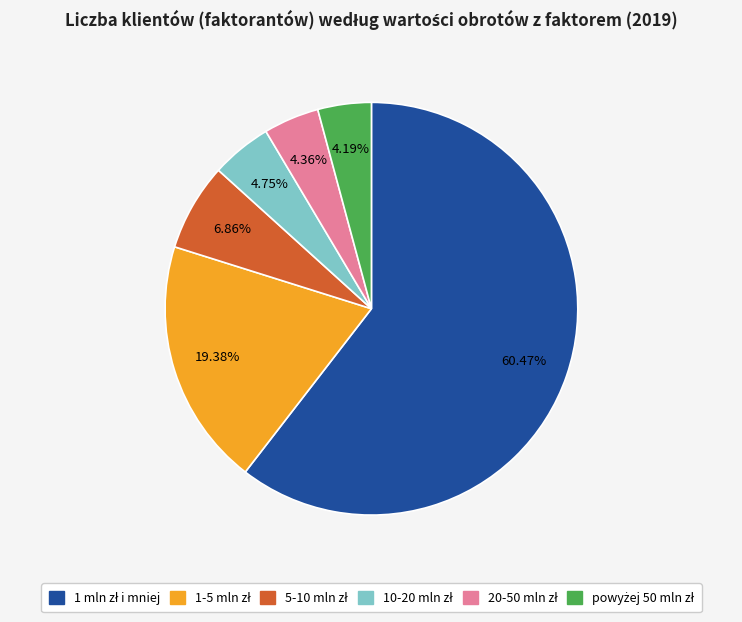

Does any single category account for the majority?

Yes